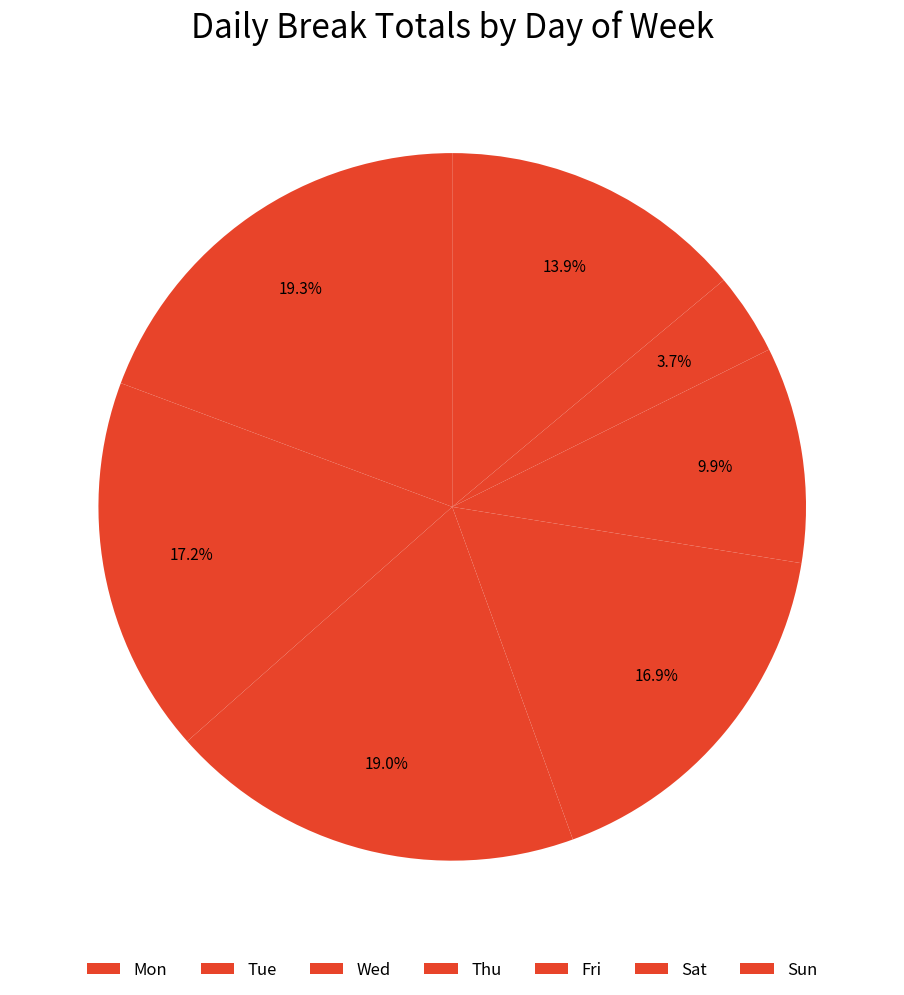

Count the number of slices in the pie.

7